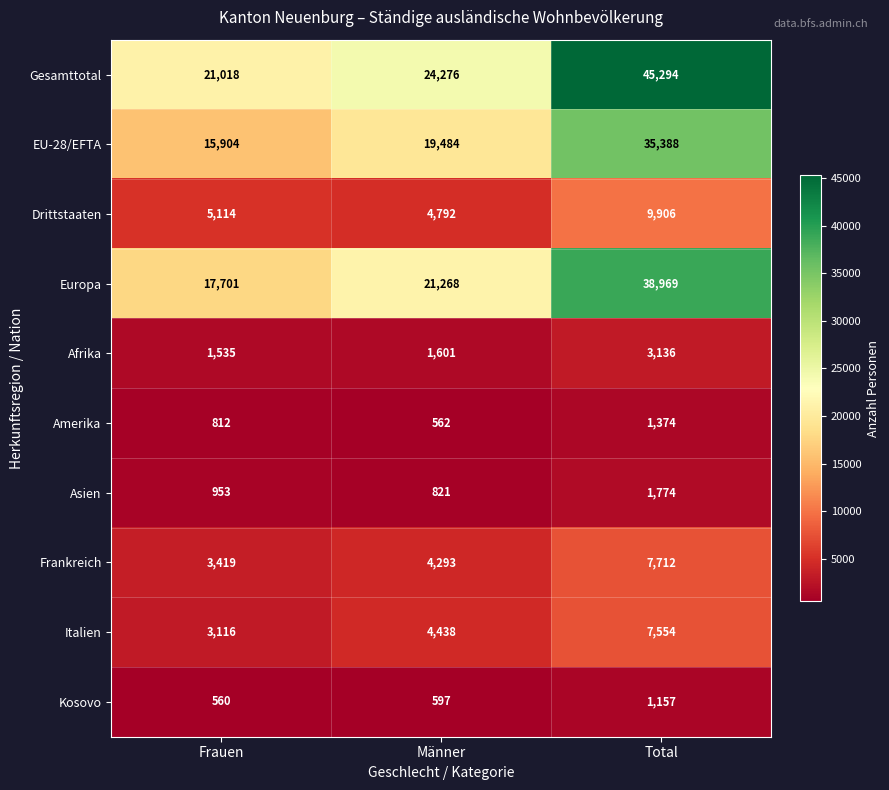

Reading left to right, extract all data points from this chart.

Gesamttotal: Frauen=21018	Männer=24276	Total=45294
EU-28/EFTA: Frauen=15904	Männer=19484	Total=35388
Drittstaaten: Frauen=5114	Männer=4792	Total=9906
Europa: Frauen=17701	Männer=21268	Total=38969
Afrika: Frauen=1535	Männer=1601	Total=3136
Amerika: Frauen=812	Männer=562	Total=1374
Asien: Frauen=953	Männer=821	Total=1774
Frankreich: Frauen=3419	Männer=4293	Total=7712
Italien: Frauen=3116	Männer=4438	Total=7554
Kosovo: Frauen=560	Männer=597	Total=1157